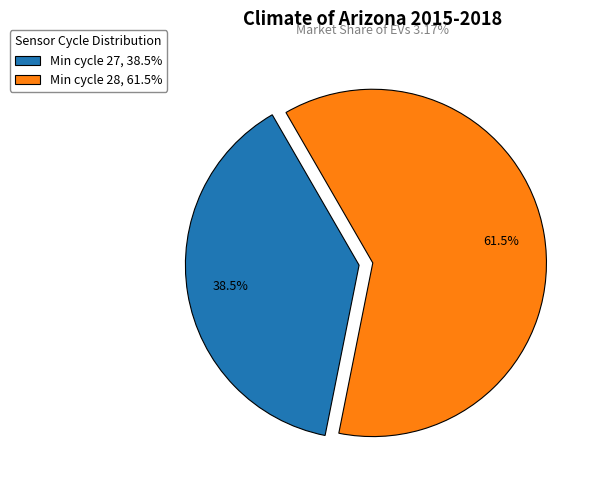

Approximately how many times larger is the value at Min cycle 27, 38.5% compared to Min cycle 28, 61.5%?

0.6